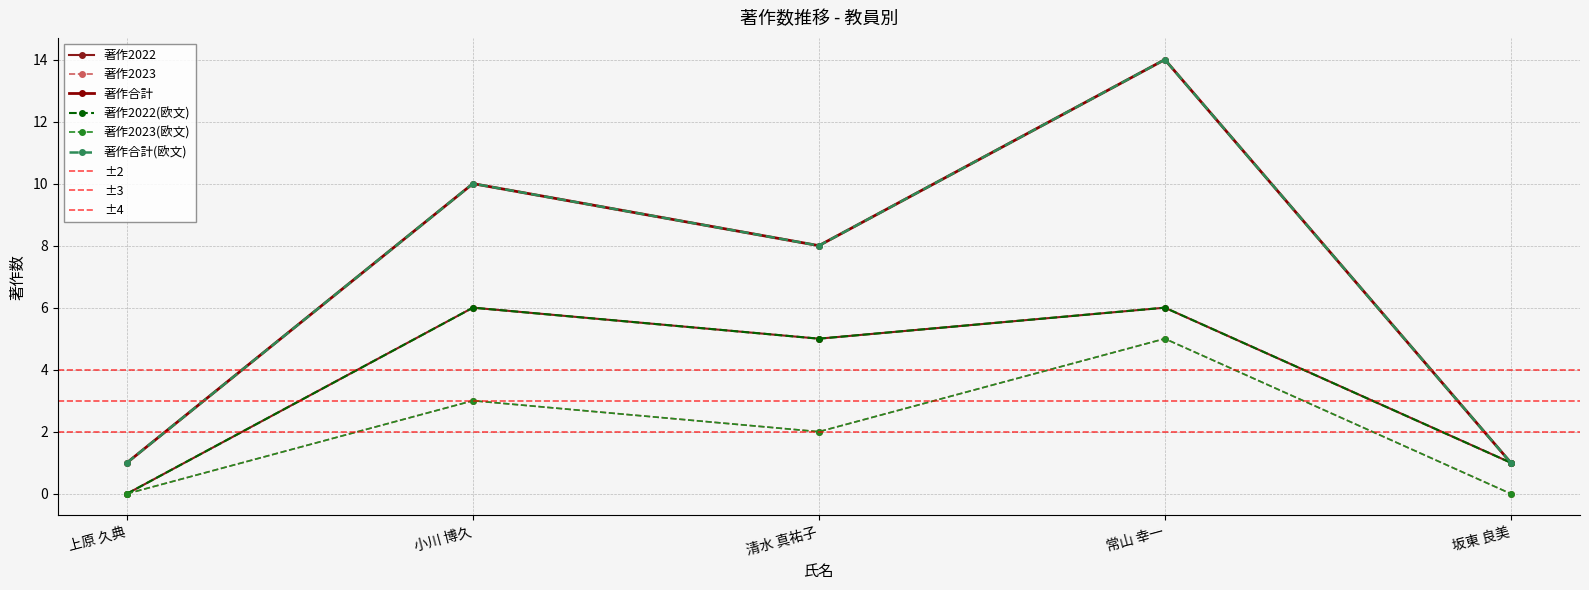

Does the chart display data point markers on the line(s)?

Yes